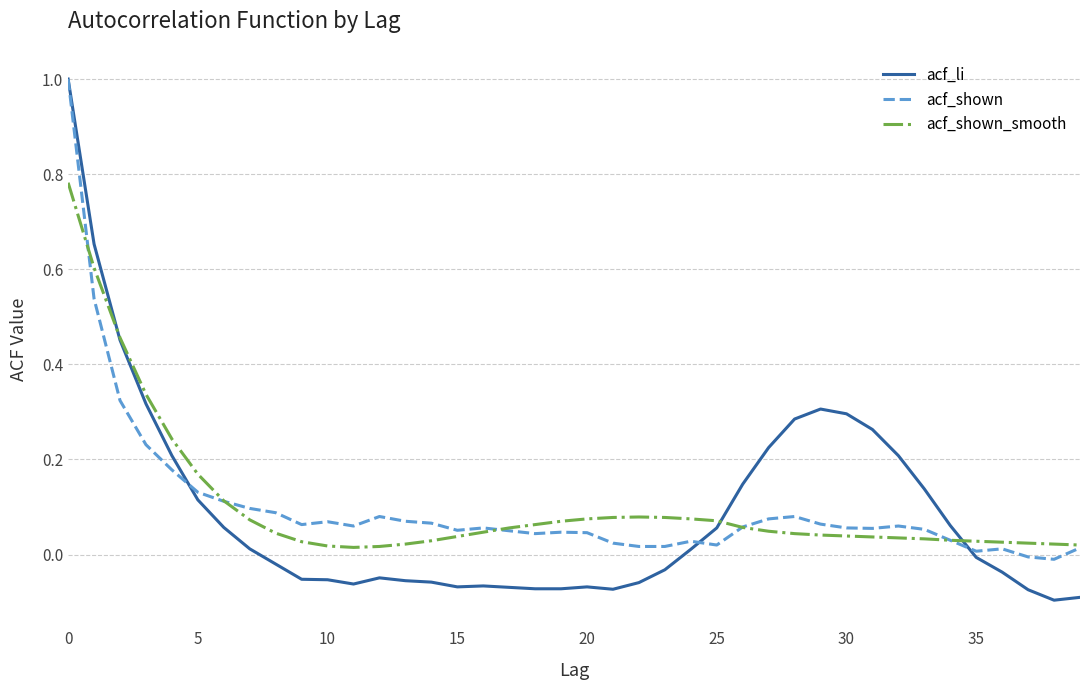

What is the maximum value for acf_li?

1.0